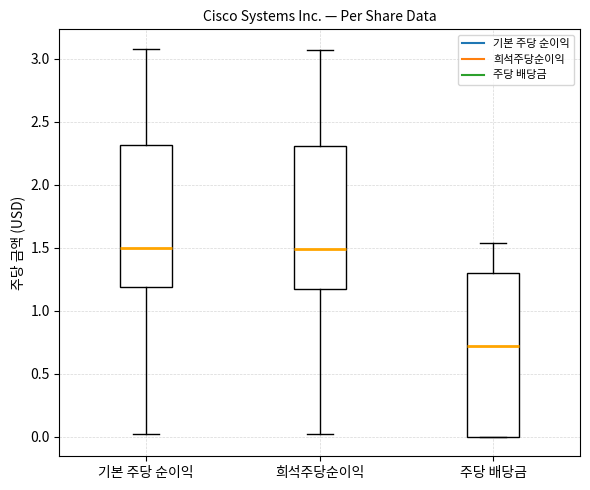

Reading left to right, transcribe this box plot: for each box, give where its median line is, the range the box spans, and where its two whiskers end, as read against the y-axis. The values are not printed on the chart, so give them approximately, as read against the axis.

기본 주당 순이익: median 1.50, box 1.20 to 2.30, whiskers 0.00 to 3.10
희석주당순이익: median 1.50, box 1.15 to 2.30, whiskers 0.00 to 3.05
주당 배당금: median 0.70, box 0.00 to 1.30, whiskers 0.00 to 1.55